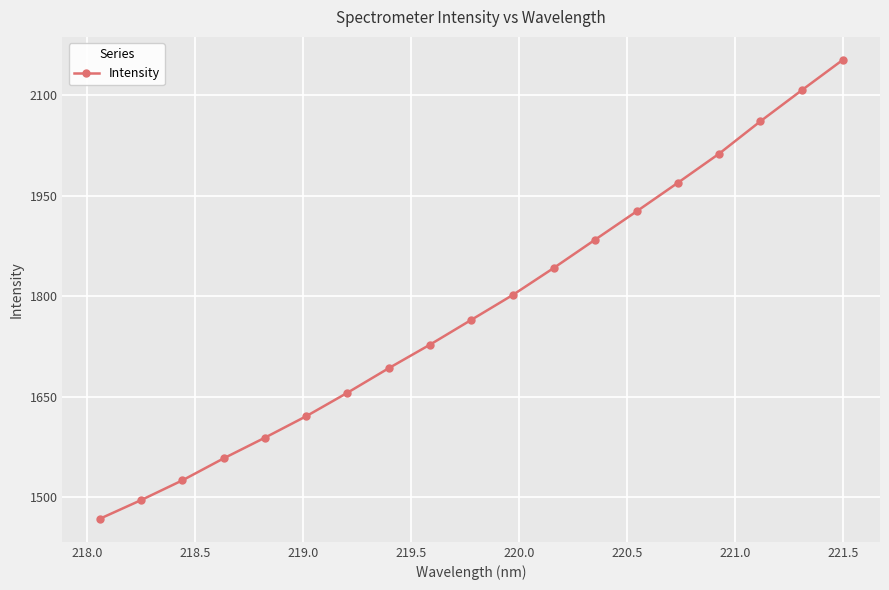

Does the chart have visible grid lines?

Yes